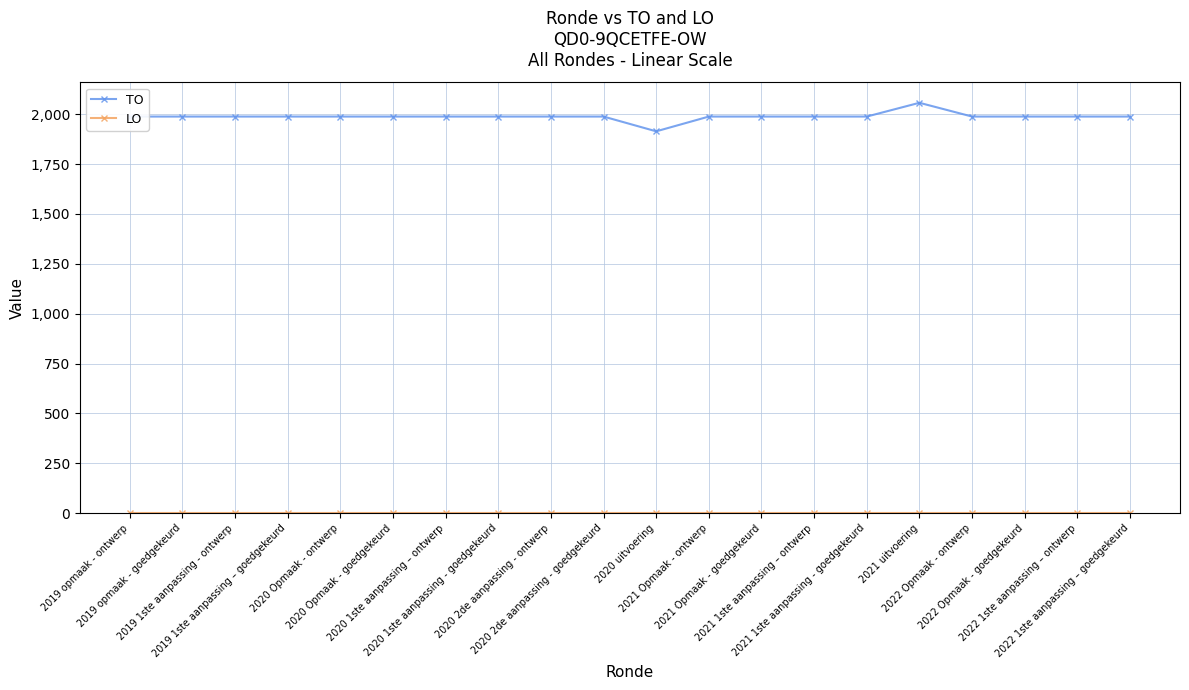

Which series has the largest total across all categories?

TO